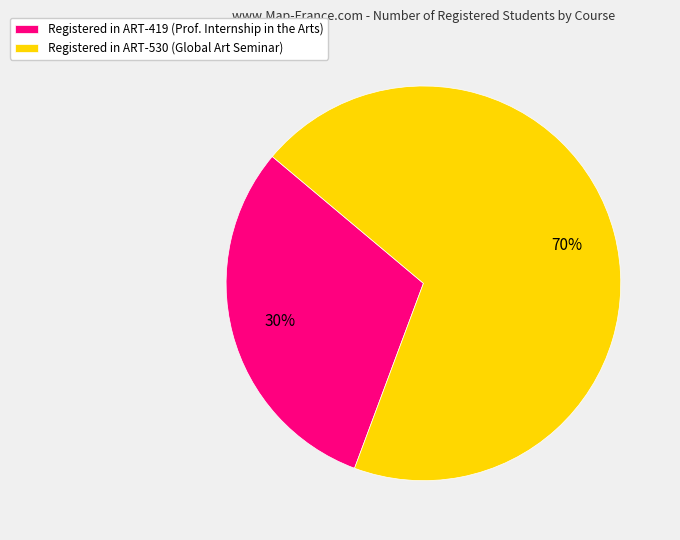

Combined, do Registered in ART-419 (Prof. Internship in the Arts) and Registered in ART-530 (Global Art Seminar) account for over 50%?

Yes